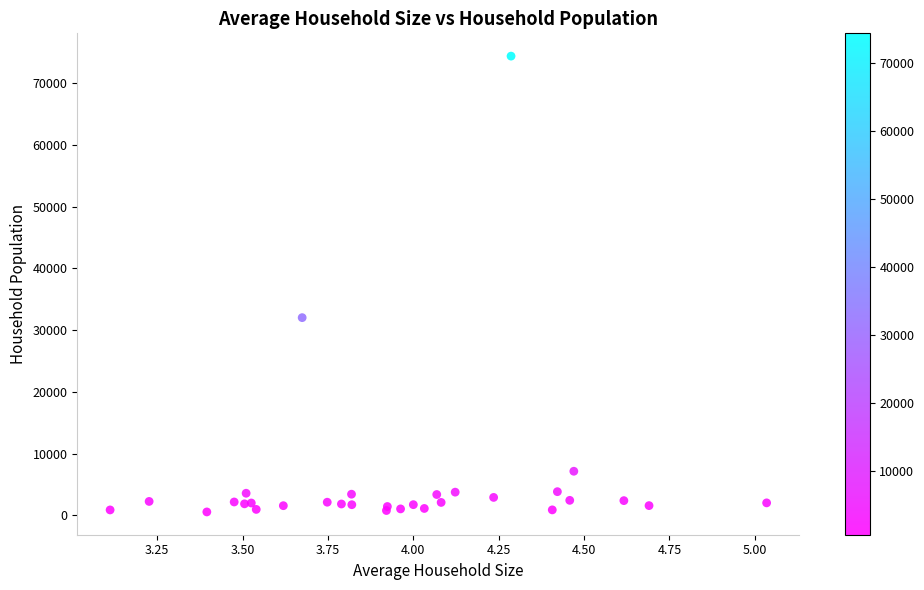

What Y value in the scatter plot is closest to 37455?

32015